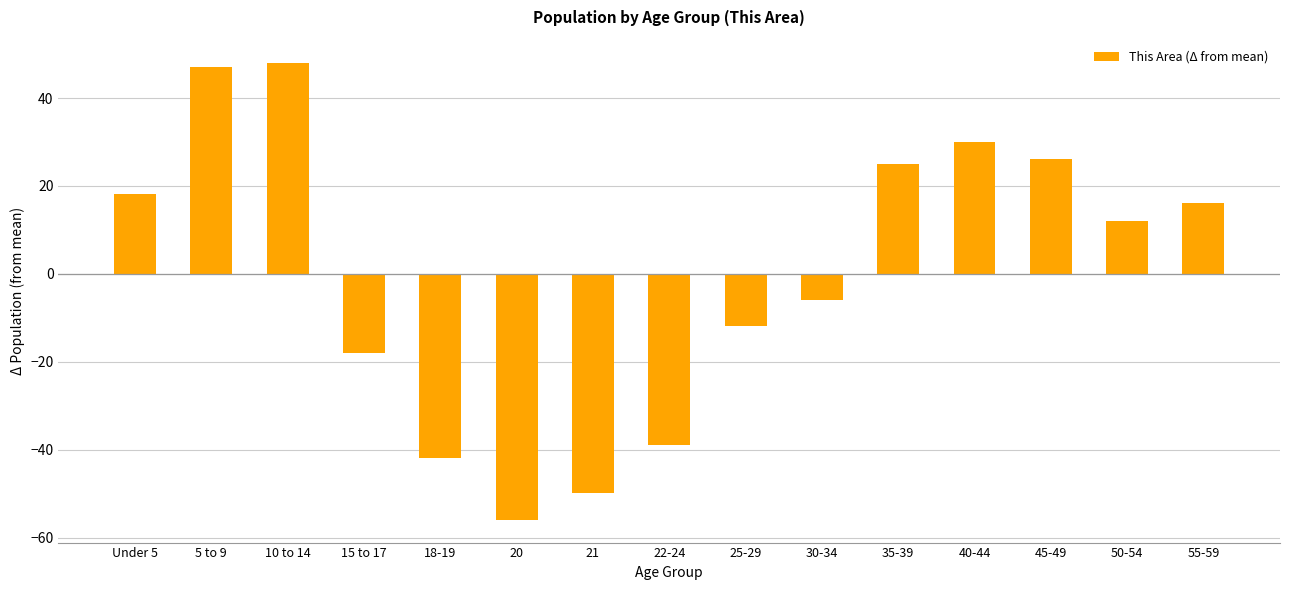

True or false: the data shows -49.9 at 21.

True